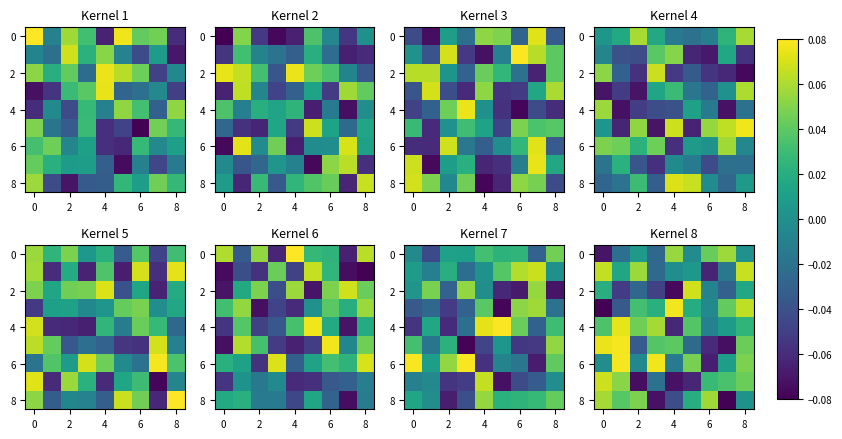

How many series are shown in this chart?

9